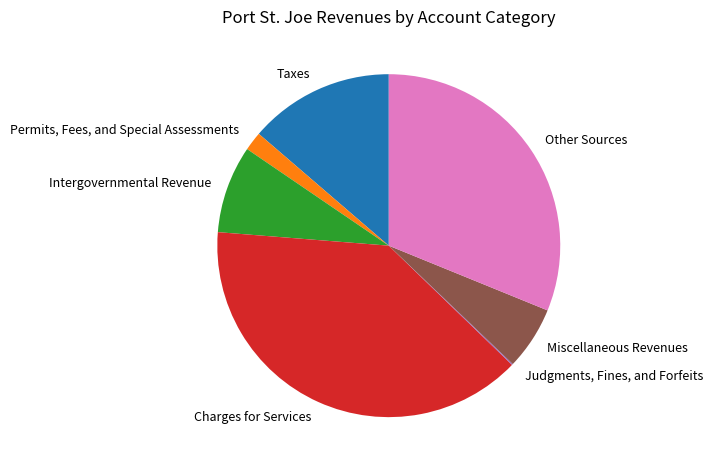

Which slice is the largest?

Charges for Services